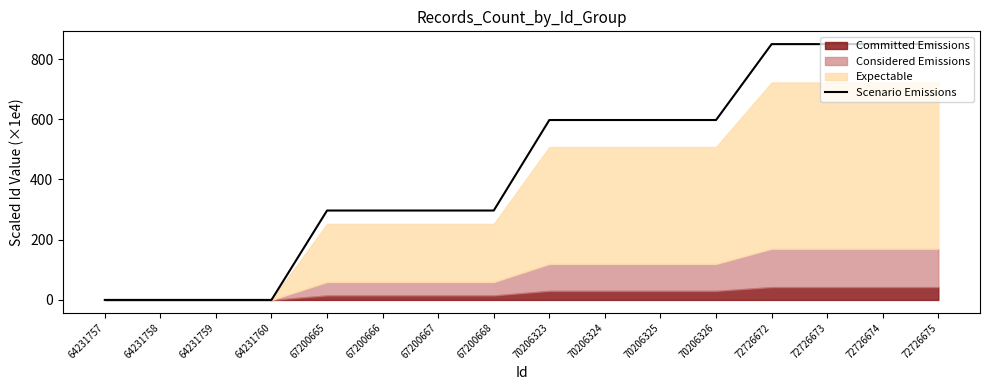

What is the value of the 11th point from the left?

597.5